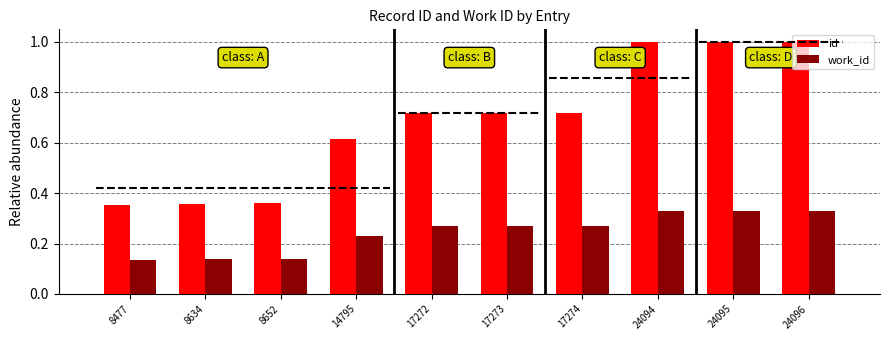

List the series in order of their overall mean, highest first.

id, work_id